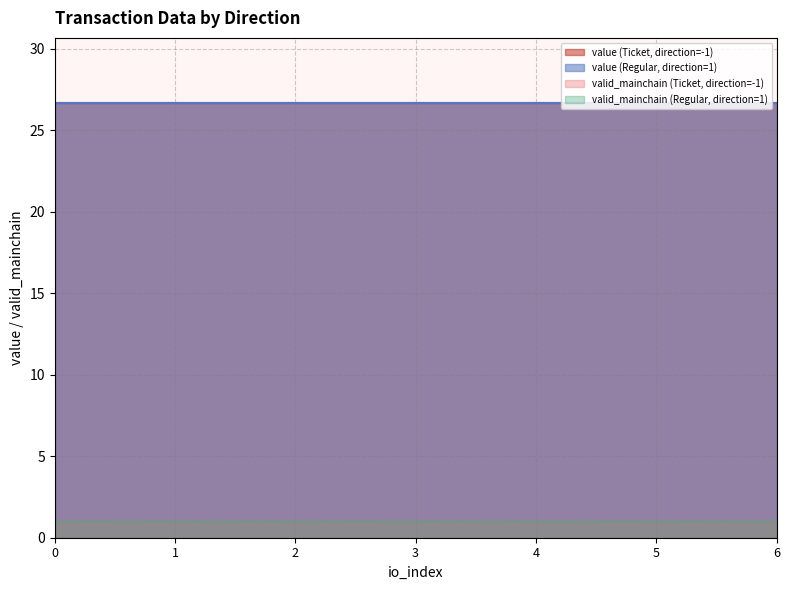

Does the chart have visible grid lines?

Yes